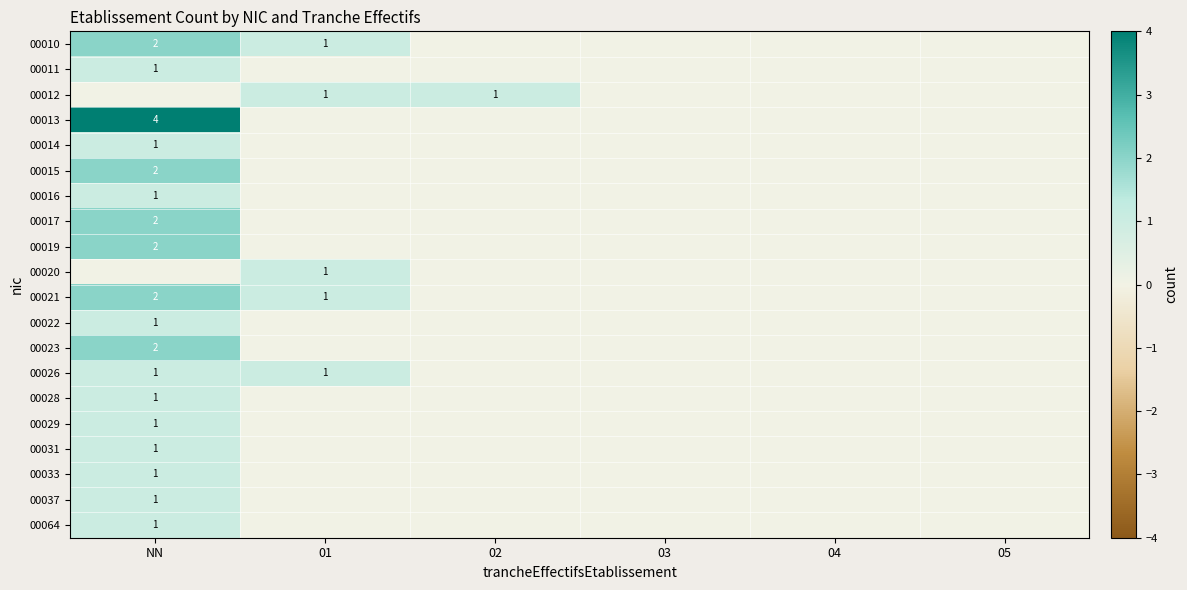

Is it true that 00010 equals 2 at NN?

True